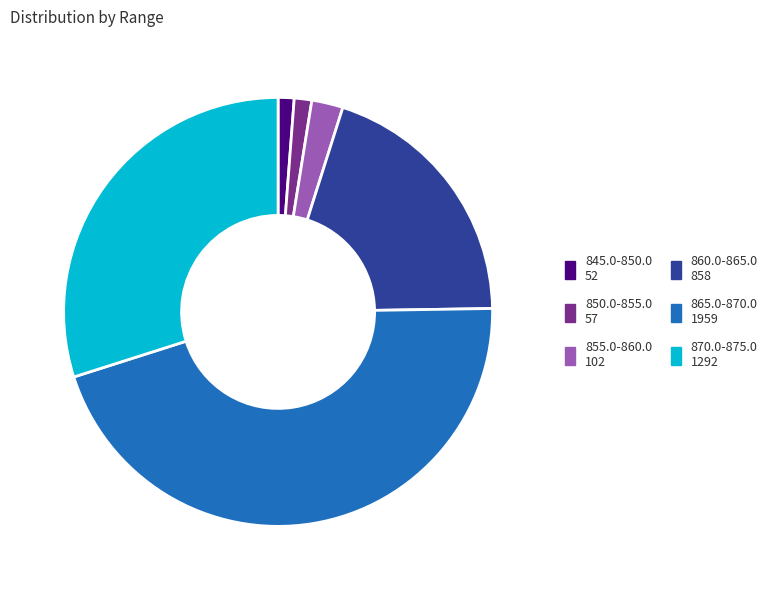

Which has a higher value, 865.0-870.0 or 860.0-865.0?

865.0-870.0